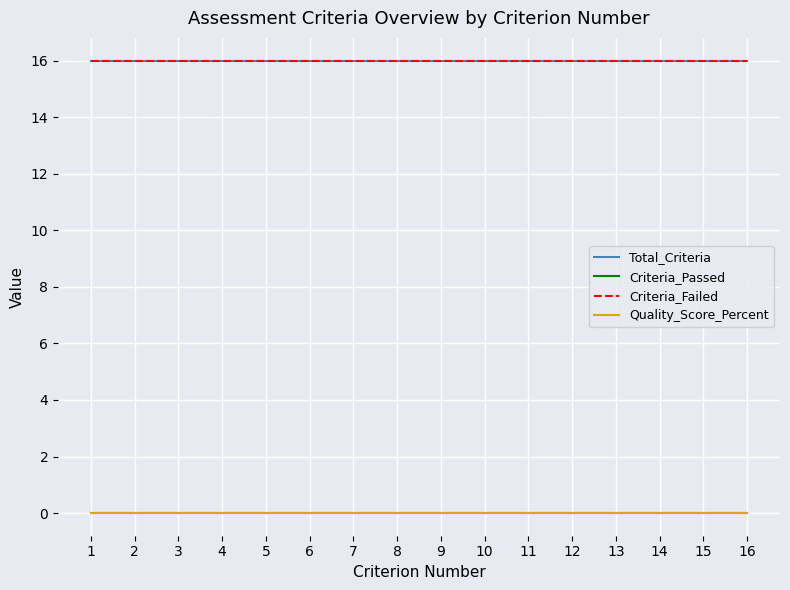

True or false: Criteria_Failed and Criteria_Passed cross at least once.

False